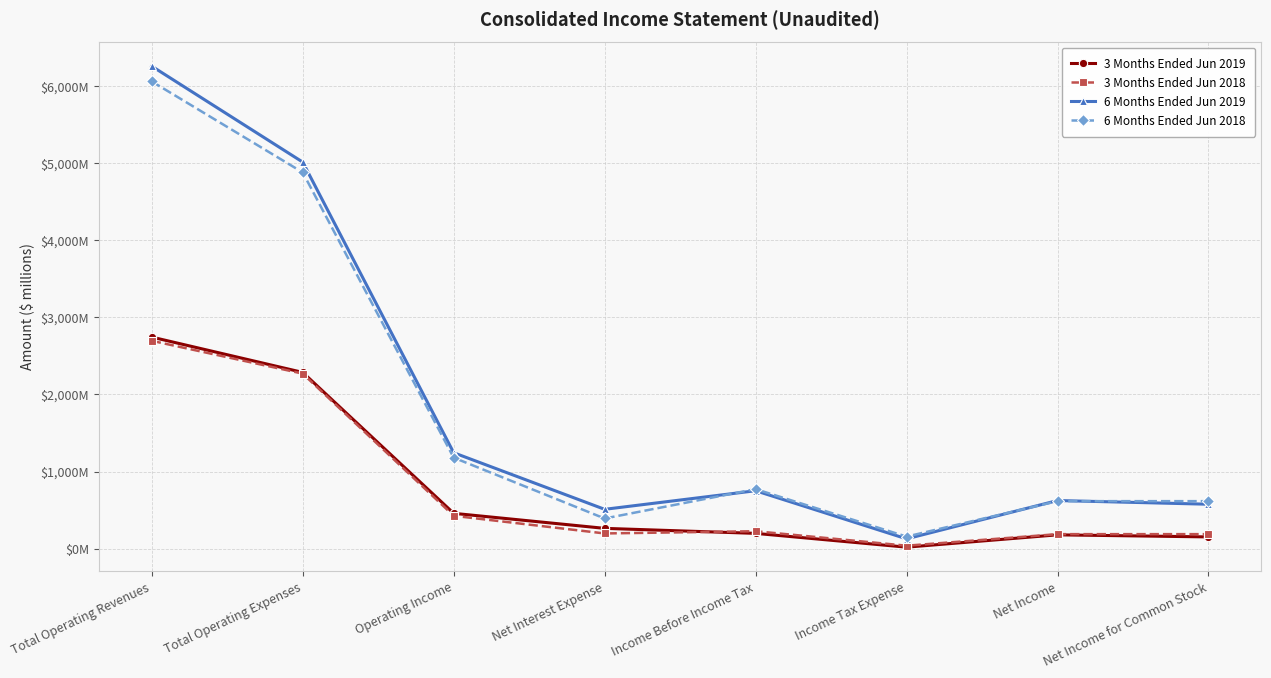

What is the difference between the second highest and minimum values in the 6 Months Ended Jun 2018 series?

4724